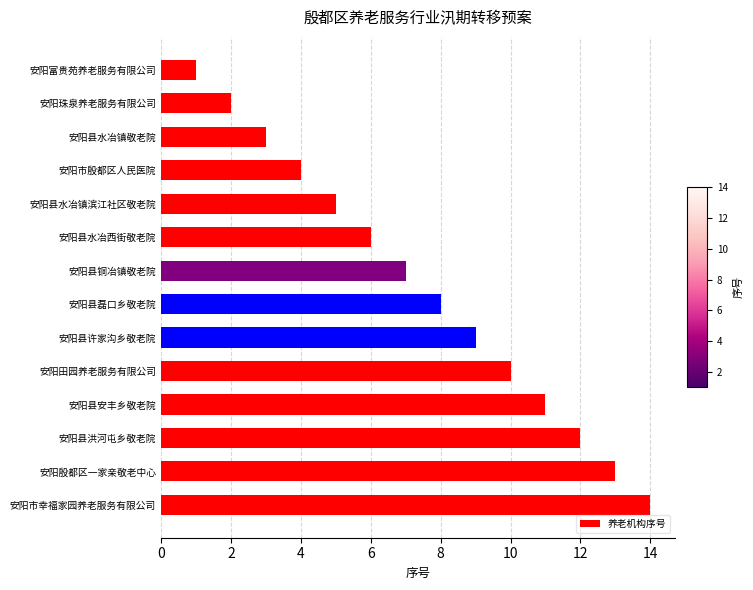

What is the difference between the second highest and minimum values?

12